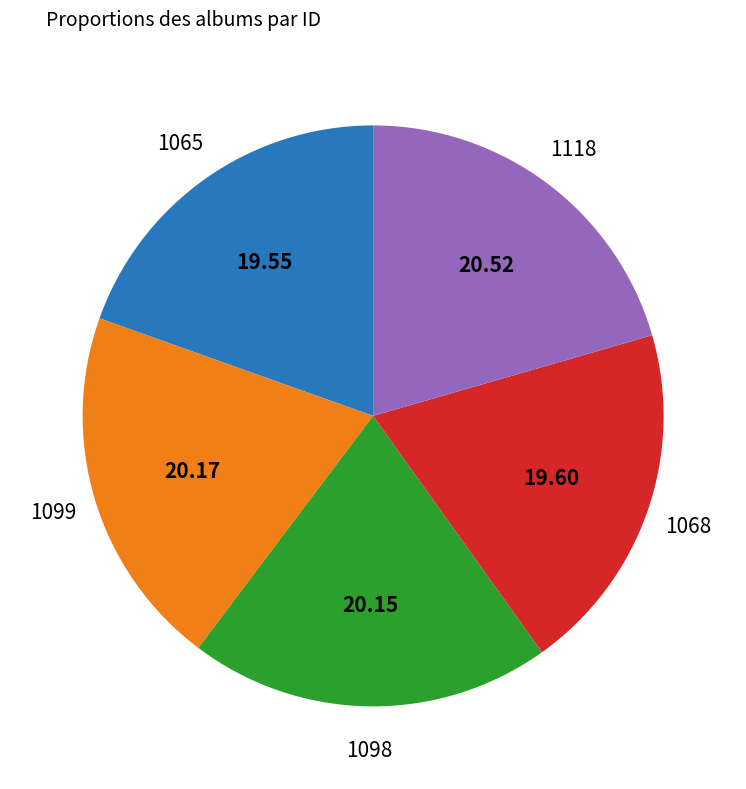

Is there a majority slice in this chart?

No